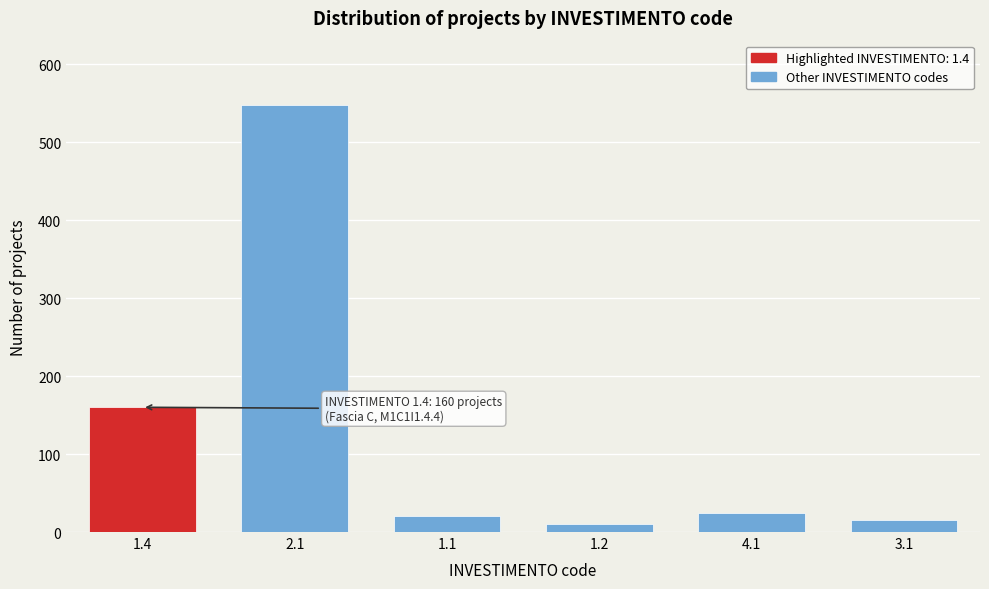

Reading right to left, list all the values displayed in this chart.

15	25	10	20	548	160